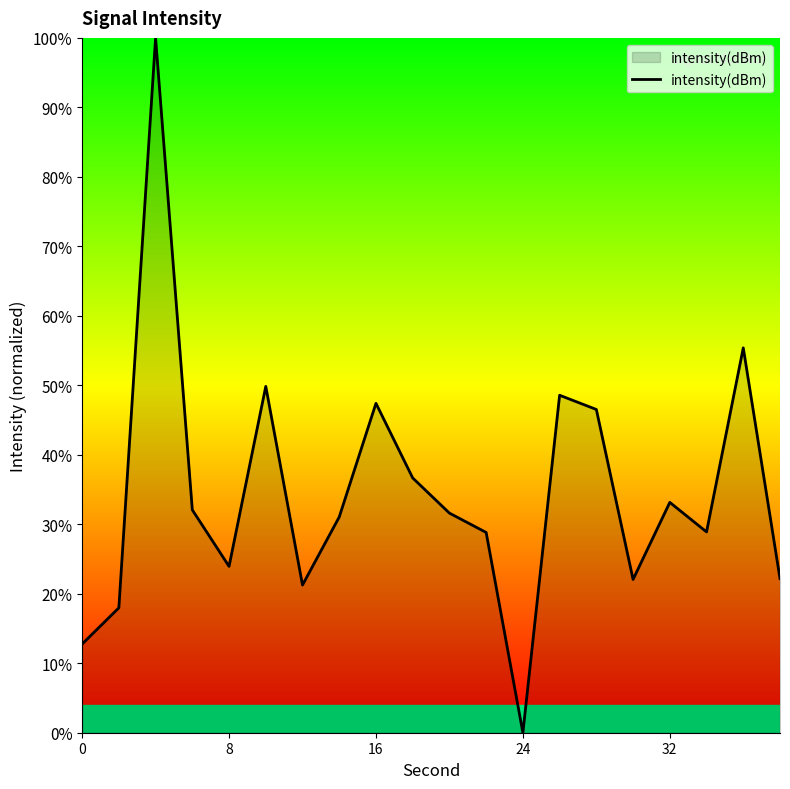

What is the maximum value shown in the chart?

100.0